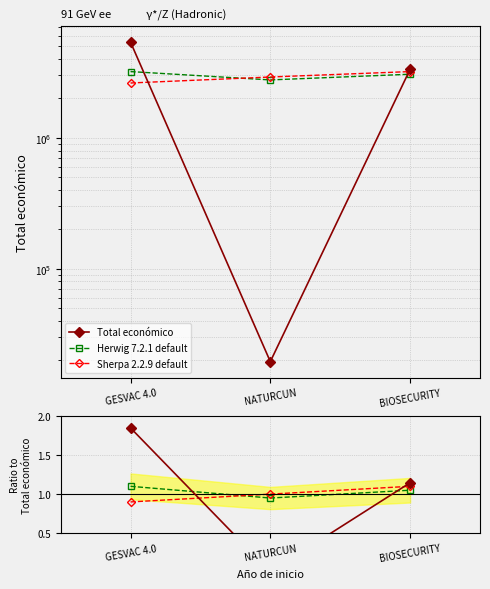

Rank the categories by Total económico value from lowest to highest.

NATURCUN, BIOSECURITY, GESVAC 4.0